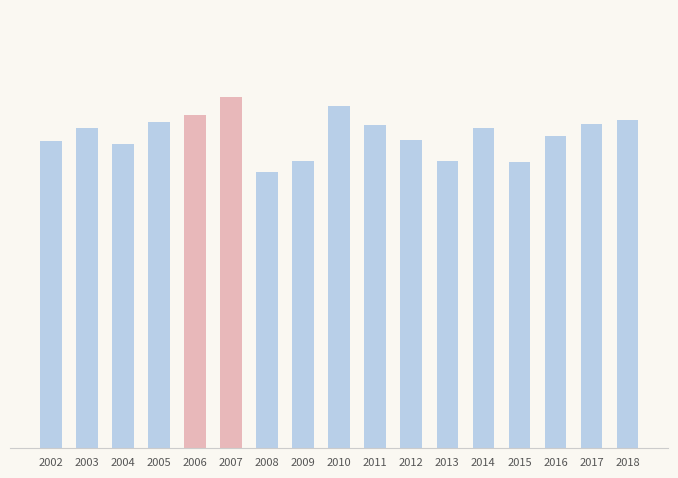

Reading left to right, what are all the values shown in this chart?

102.2	106.7	101.1	108.4	111.0	116.7	91.8	95.6	114.0	107.5	102.4	95.6	106.4	95.3	103.8	107.8	109.4